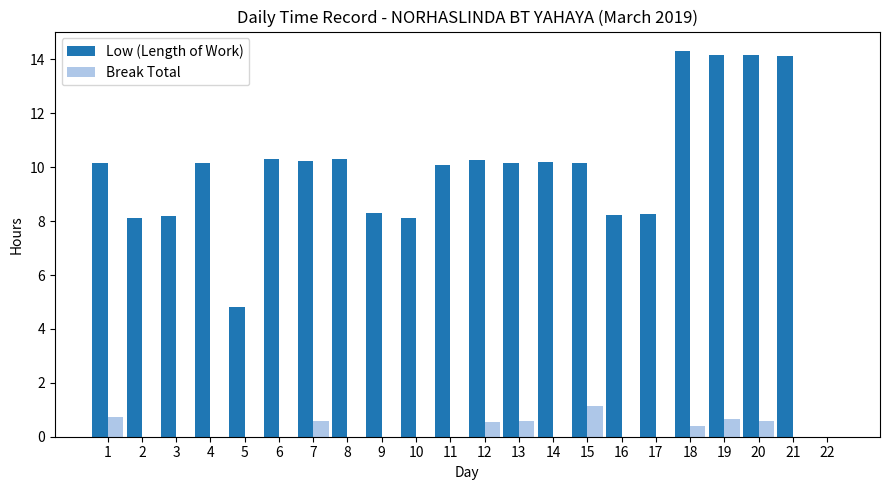

Are the bars grouped side by side (vs. stacked)?

Yes